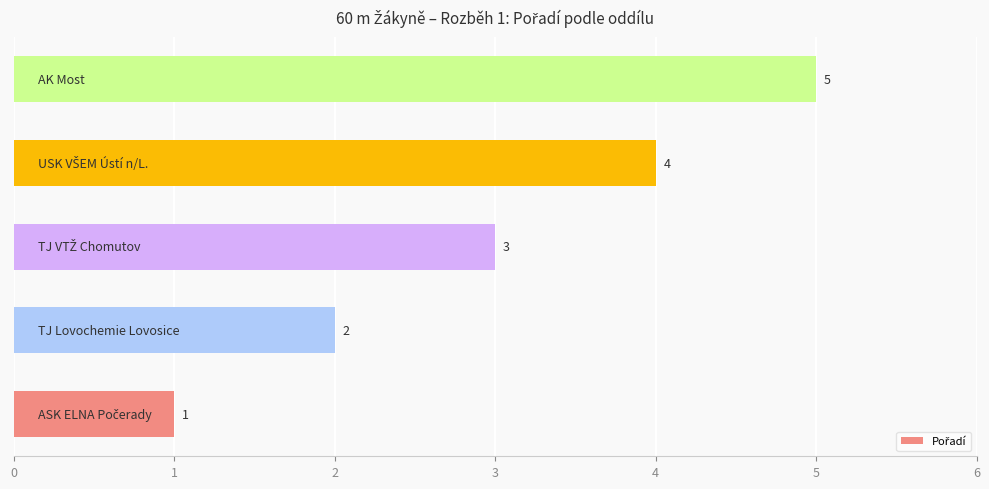

What is the difference between the maximum and minimum values?

4